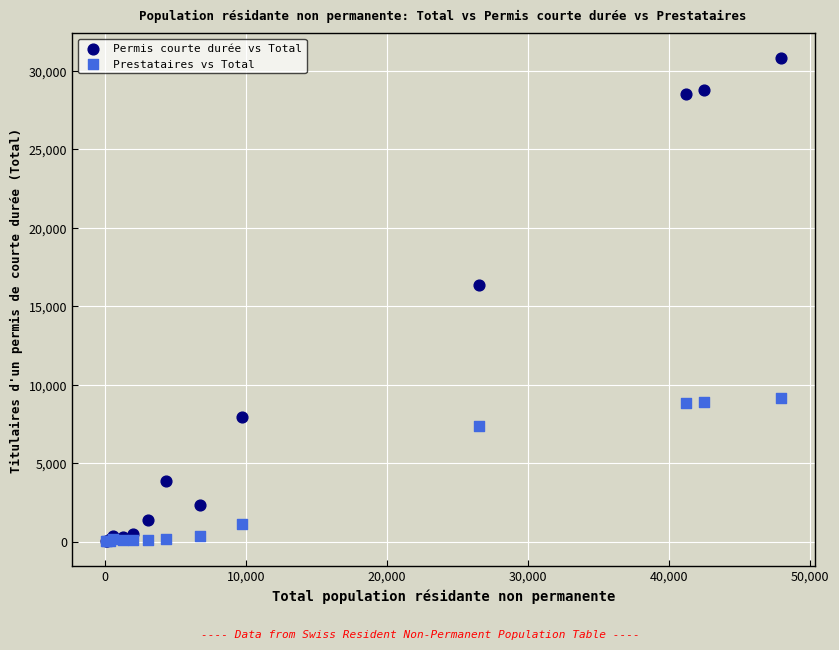

Across all series, what Y value is closest to 15422?

16332